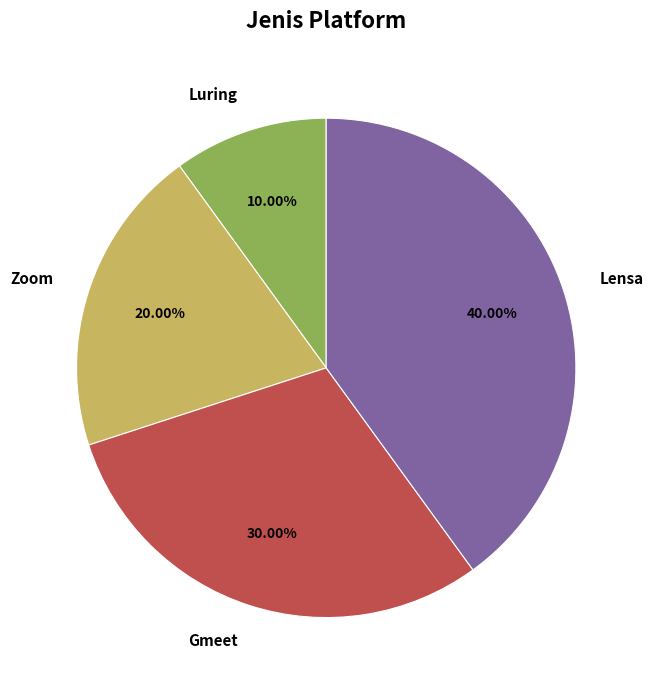

Is the sum of Gmeet and Luring greater than half?

No